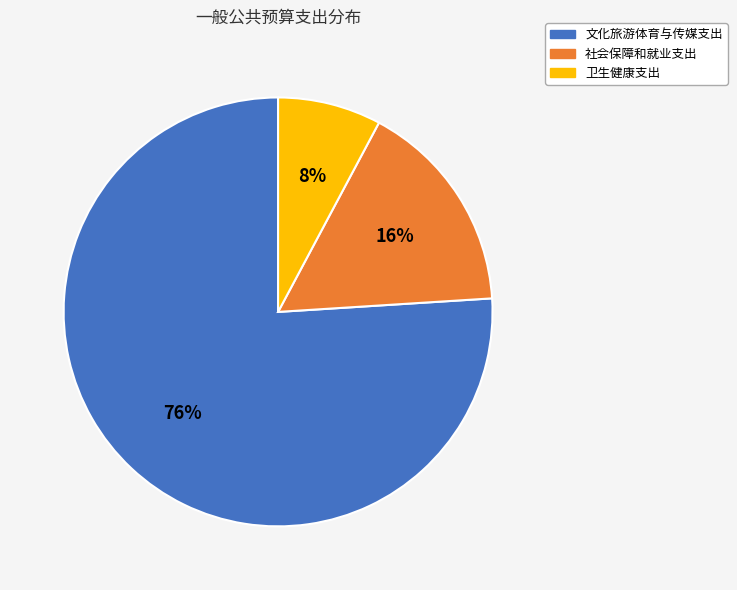

Count the number of slices in the pie.

3